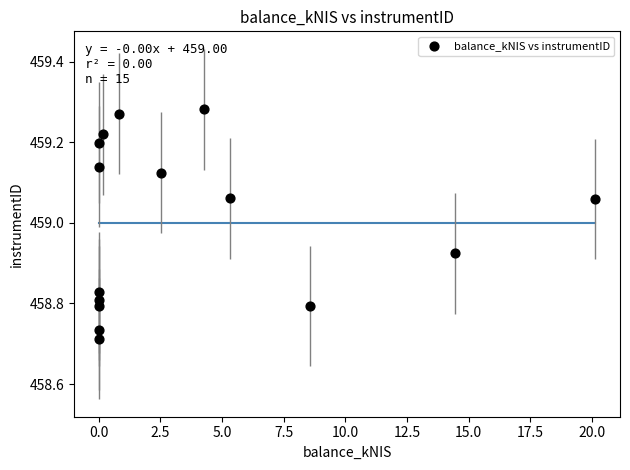

What is the range of X values (max minus min)?

20.1